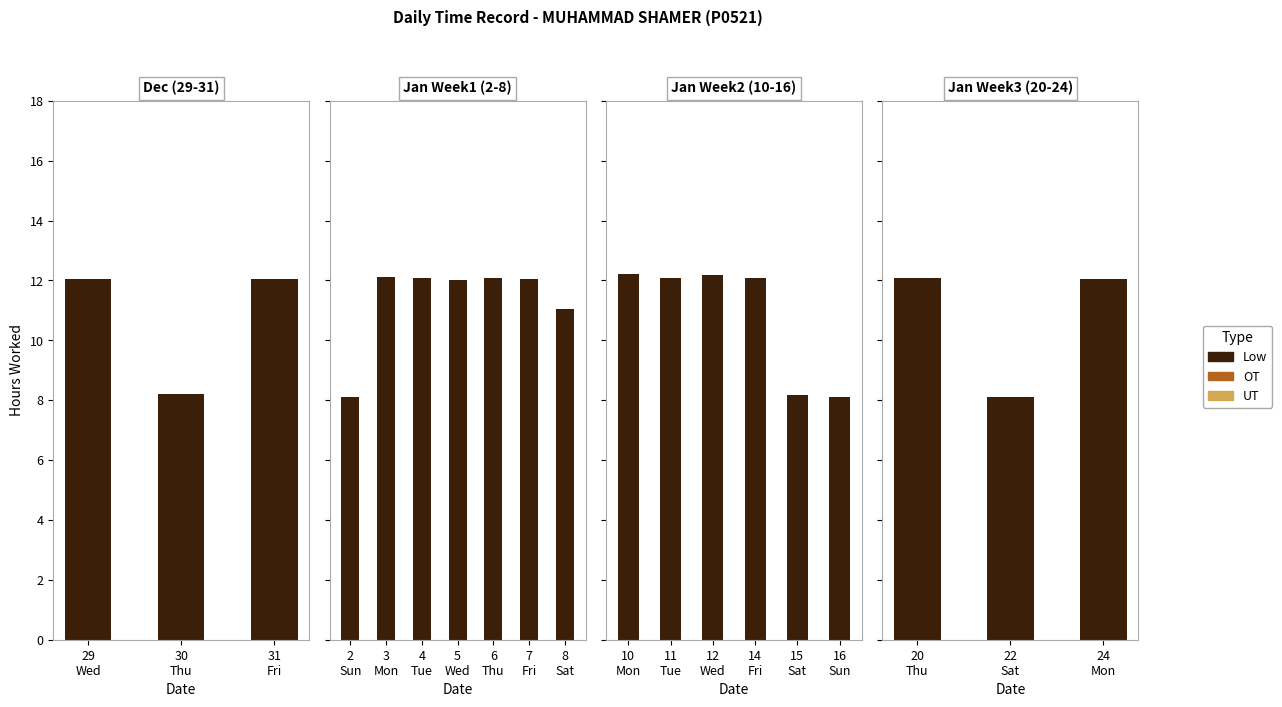

What position from the left is 7-Fri?

9